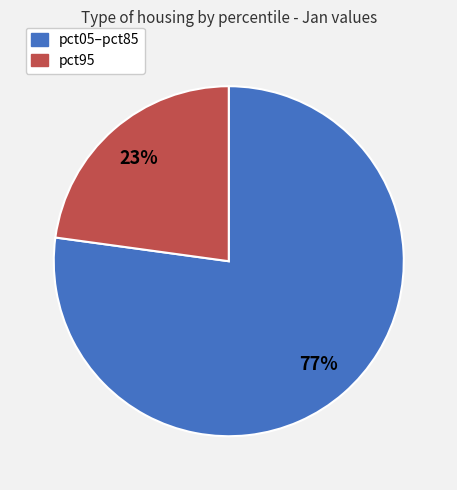

How many slices are in this pie chart?

2